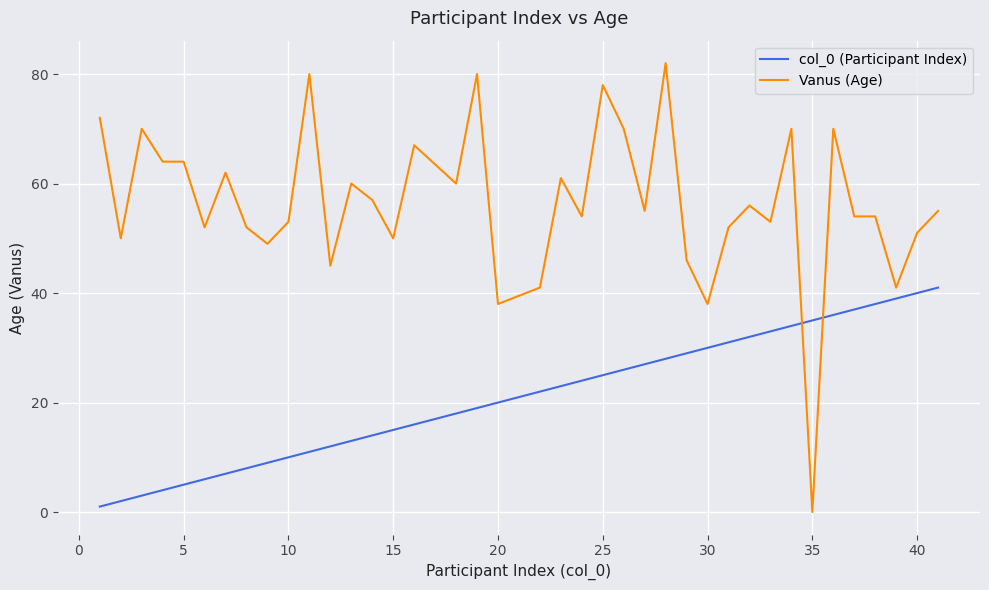

Which series has the largest total across all categories?

Vanus (Age)